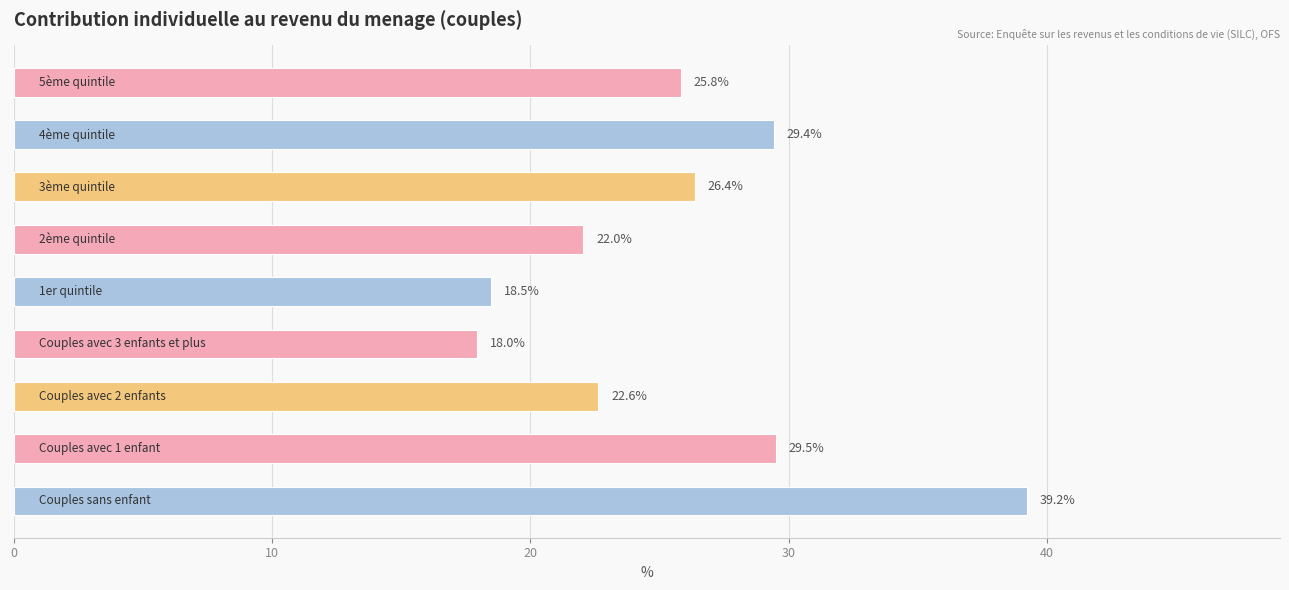

How many distinct data groups are displayed?

1